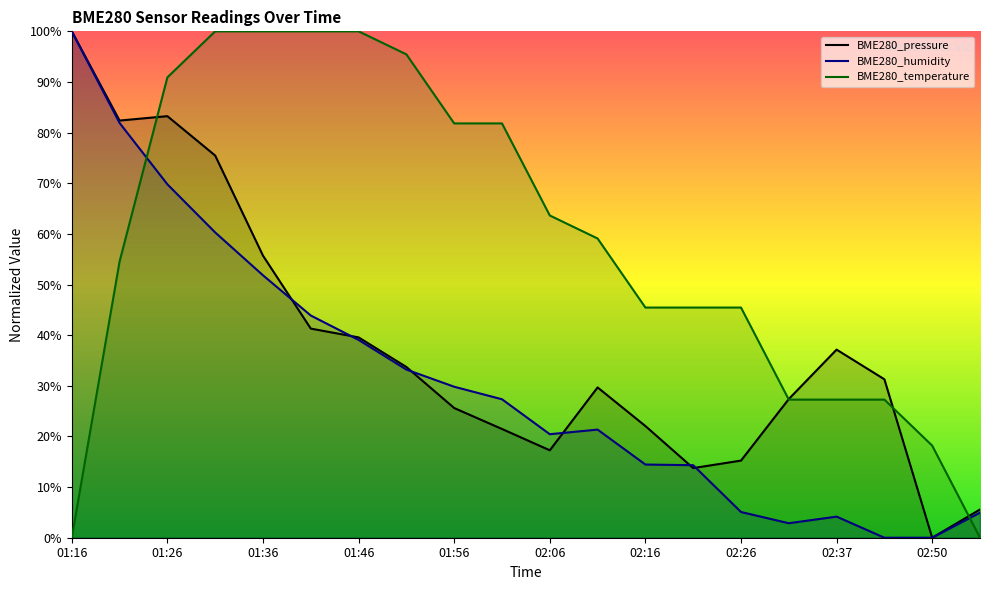

What is the difference between the BME280_temperature values at 02:01 and 01:41?

18.2